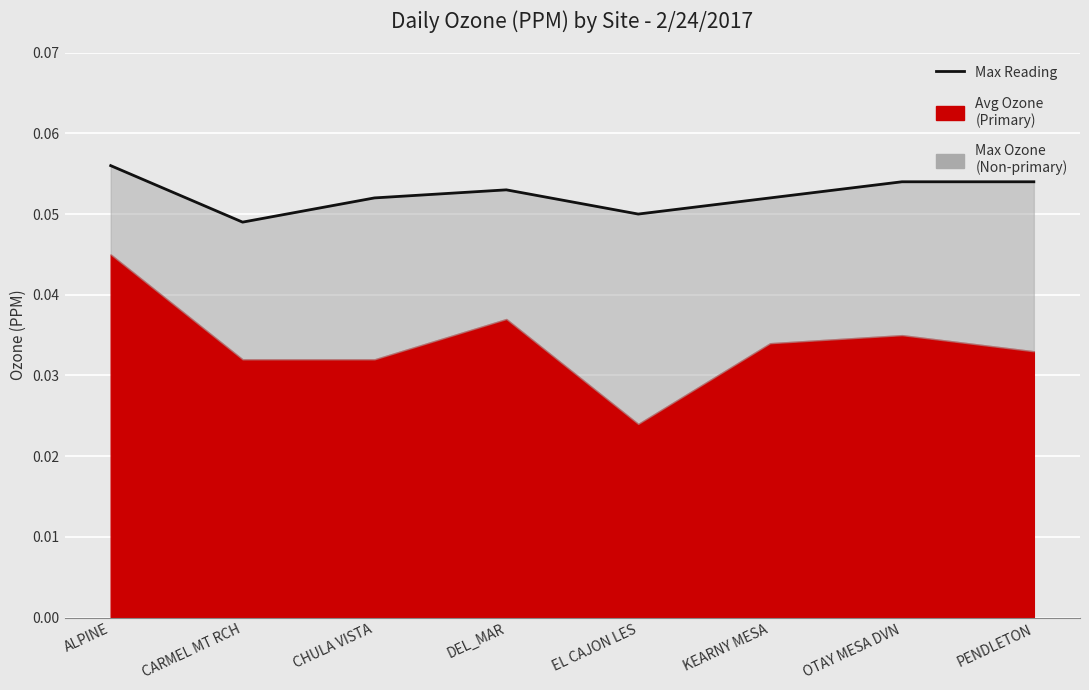

List the labels in order of value, largest first.

ALPINE, OTAY MESA DVN, PENDLETON, DEL_MAR, CHULA VISTA, KEARNY MESA, EL CAJON LES, CARMEL MT RCH